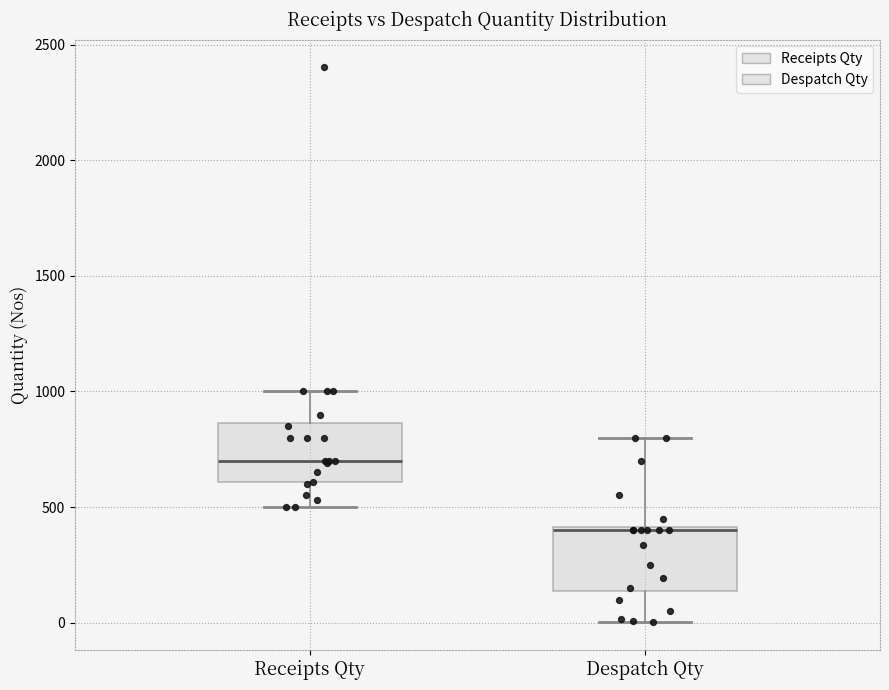

Which box's median line is the lowest?

Despatch Qty